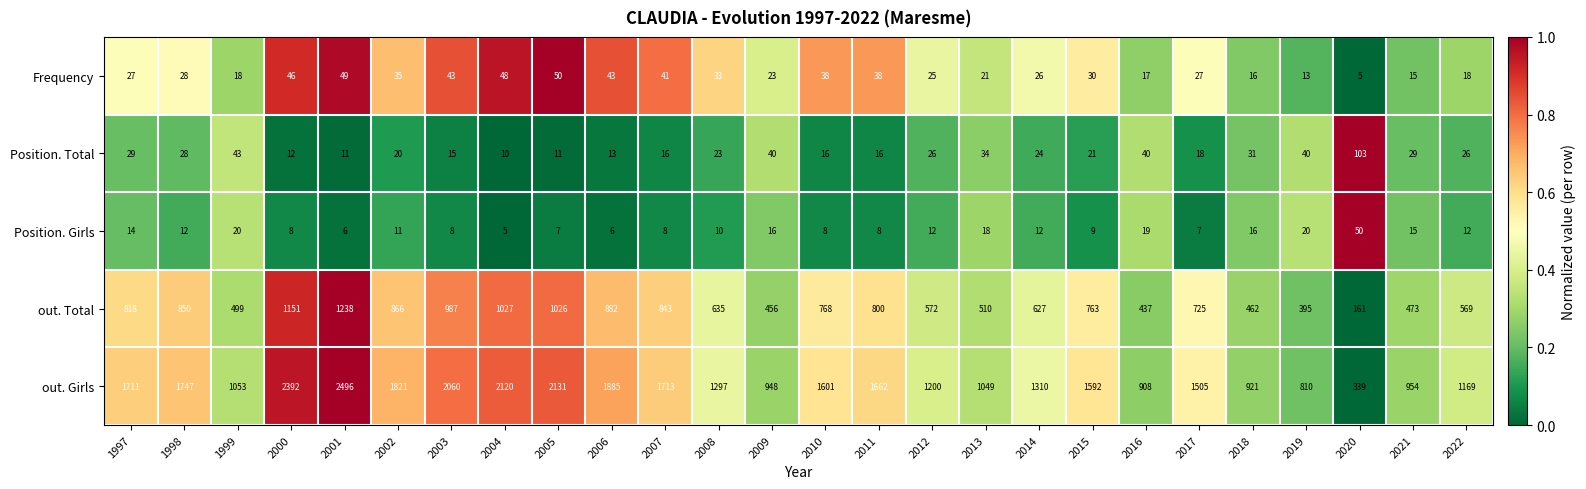

Which category has the highest value across all series?

2001